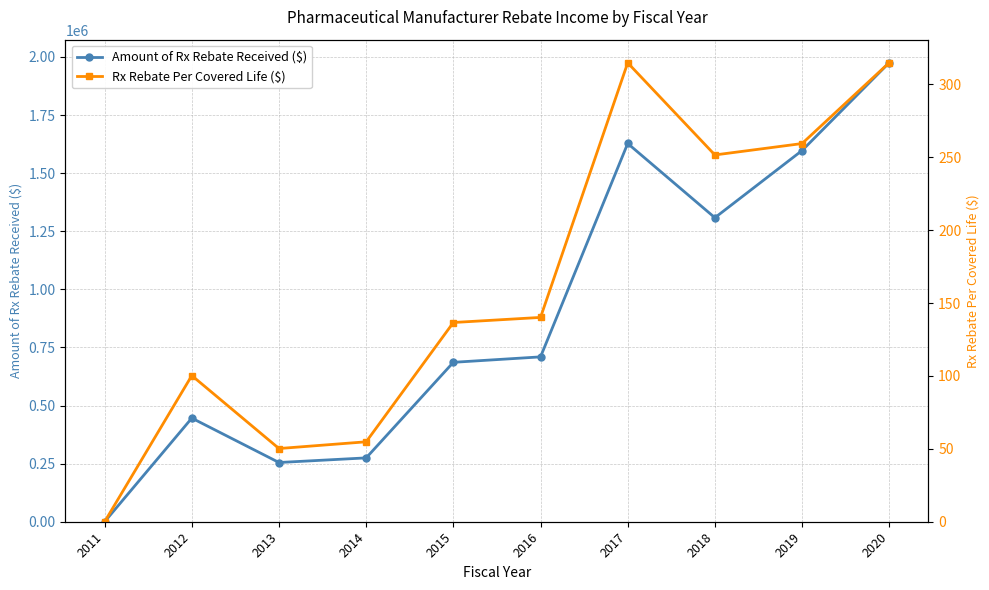

At how many categories does at least one series exceed 132996?

9